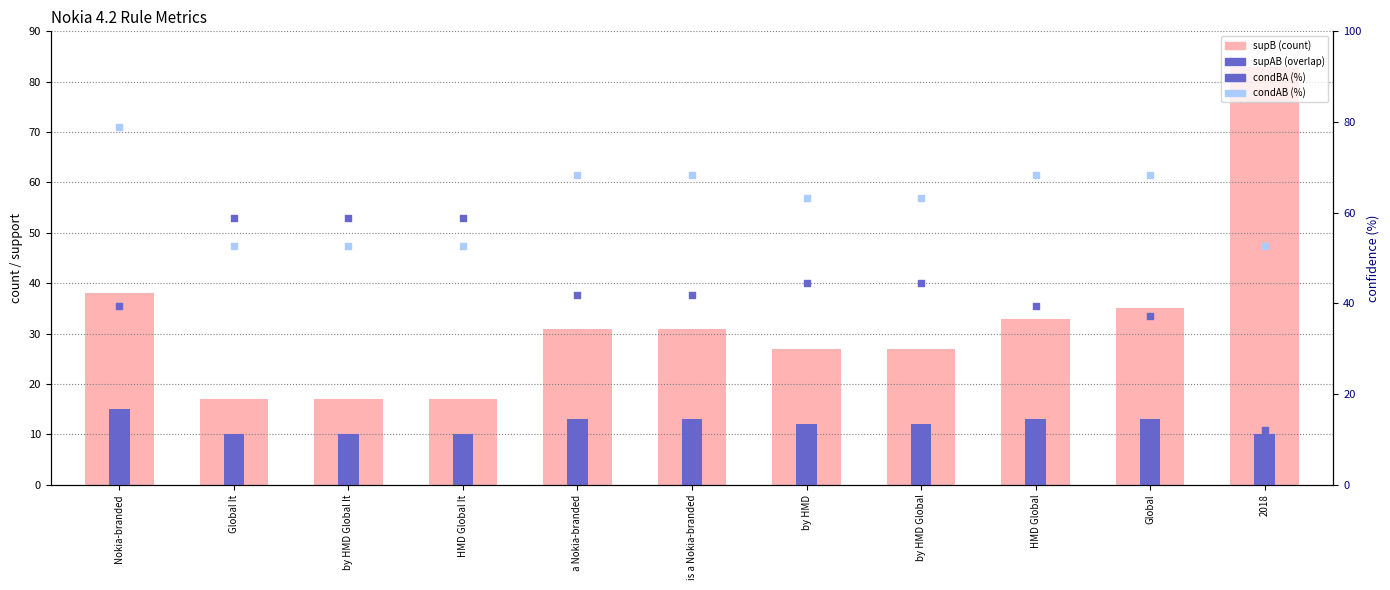

Which series reaches the maximum Y coordinate?

supB